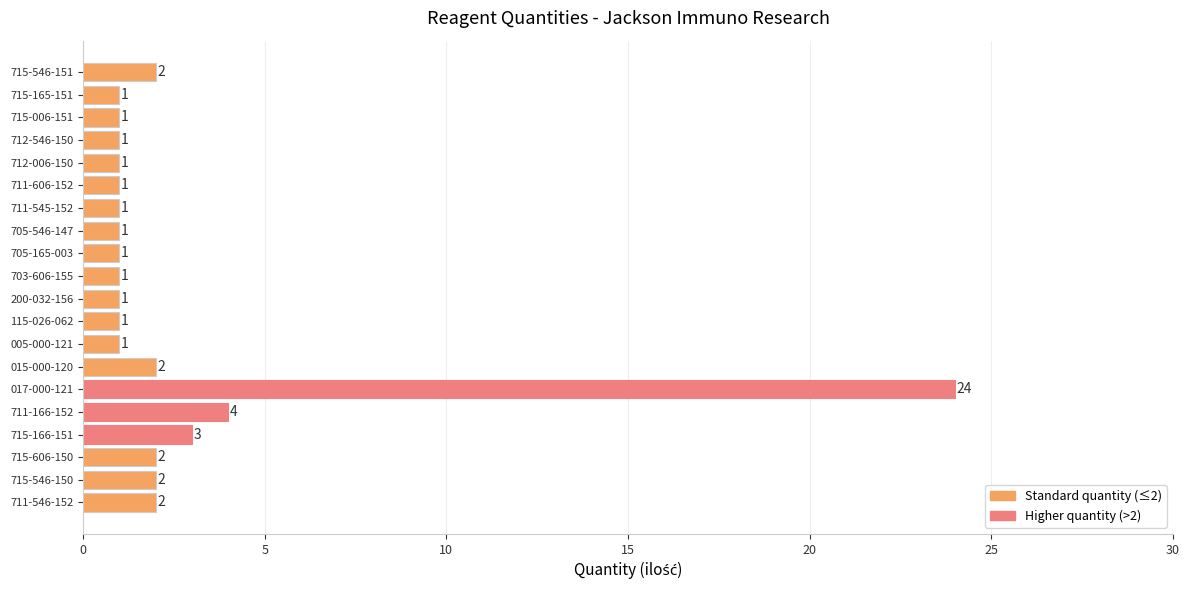

Which label corresponds to the largest value in the chart?

017-000-121